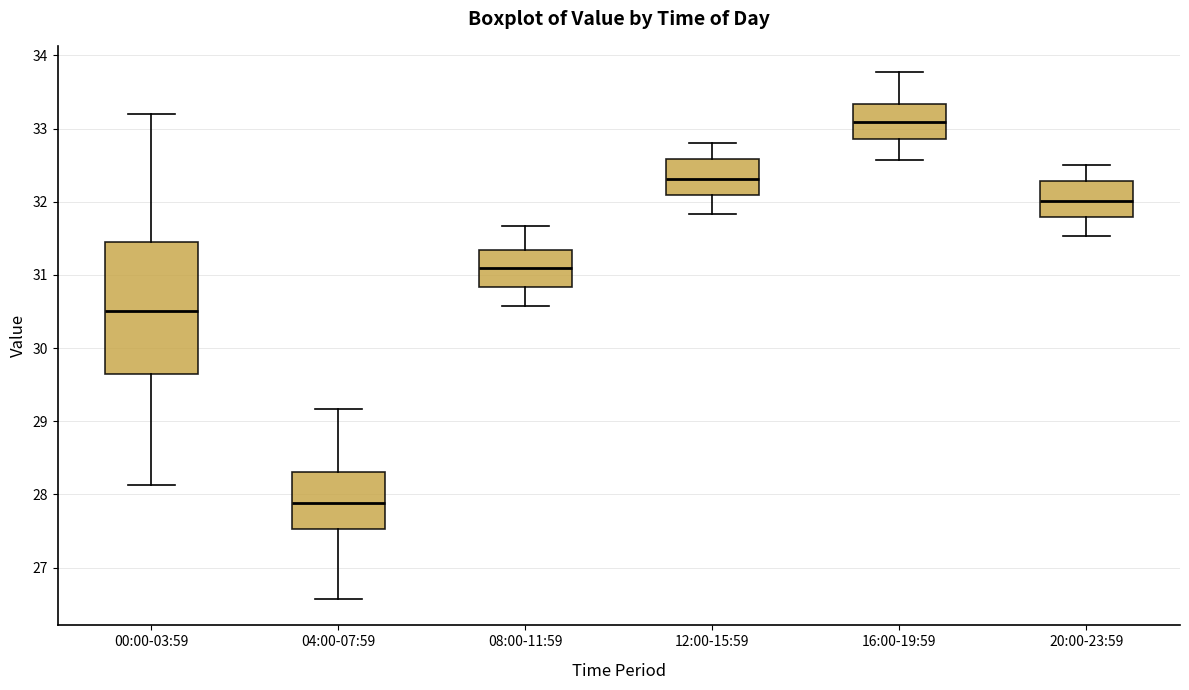

Comparing the boxes themselves (not the whiskers), which one is the tallest?

00:00-03:59